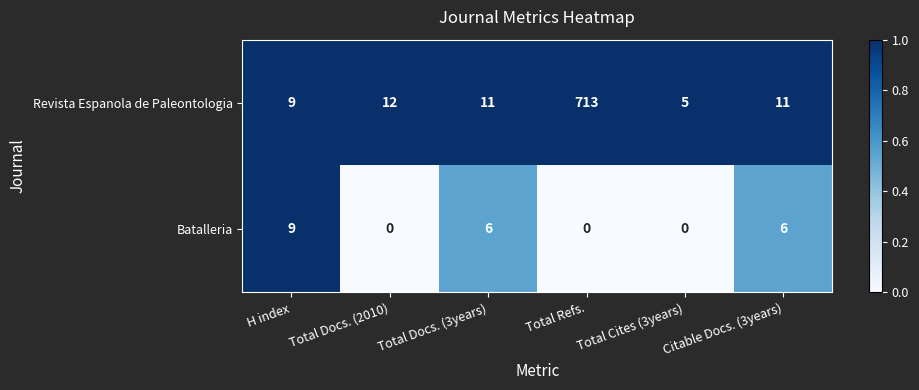

At which category does the chart reach its peak across all series?

Total Refs.